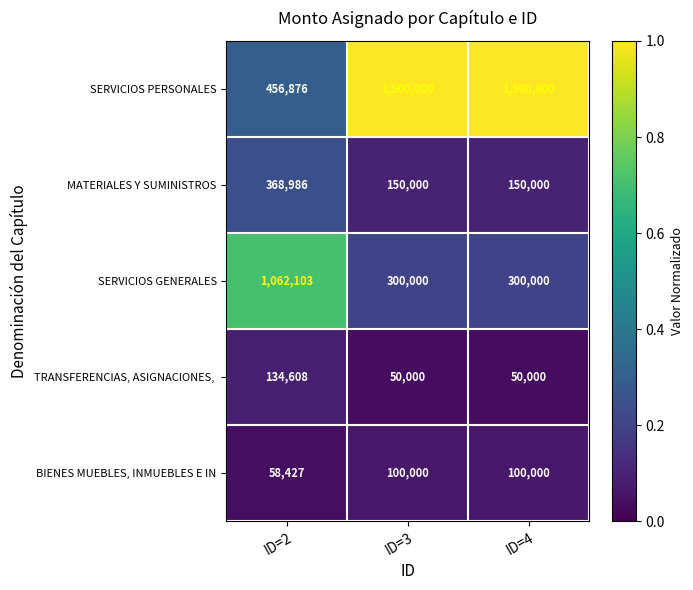

Read the MATERIALES Y SUMINISTROS value at ID=4.

150000